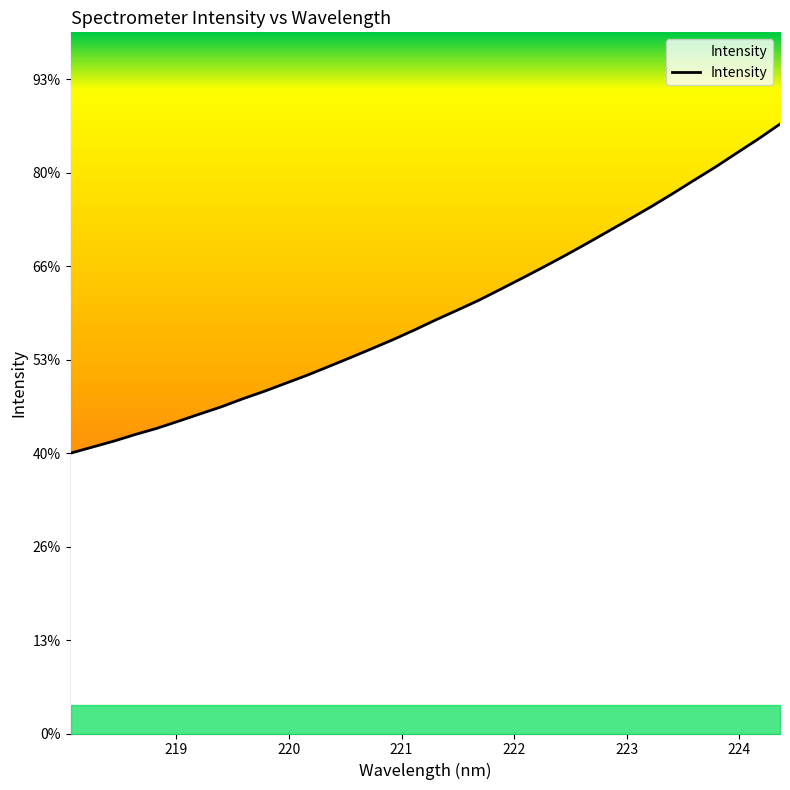

Where is the data nearest to the value 4758?

221.8812